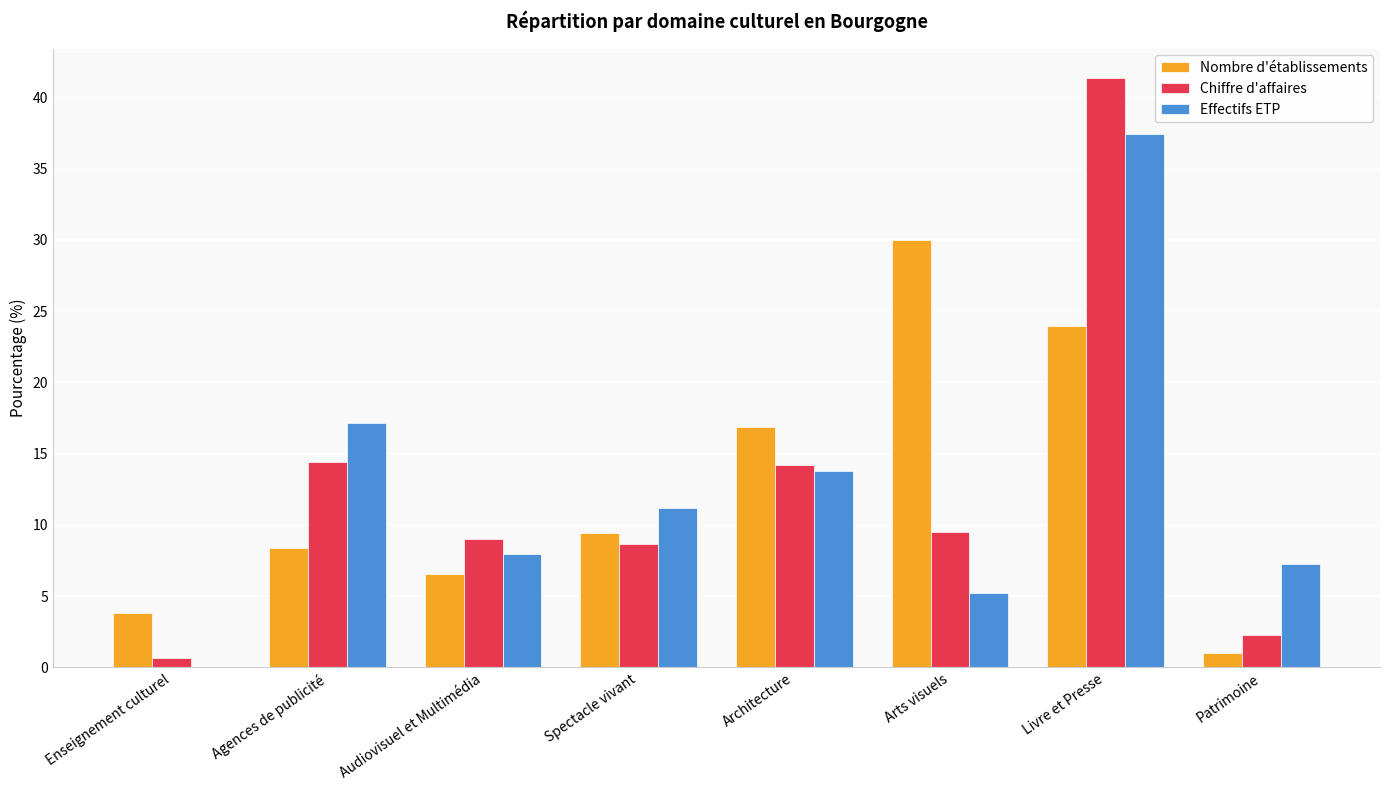

Does the chart contain stacked bars?

No